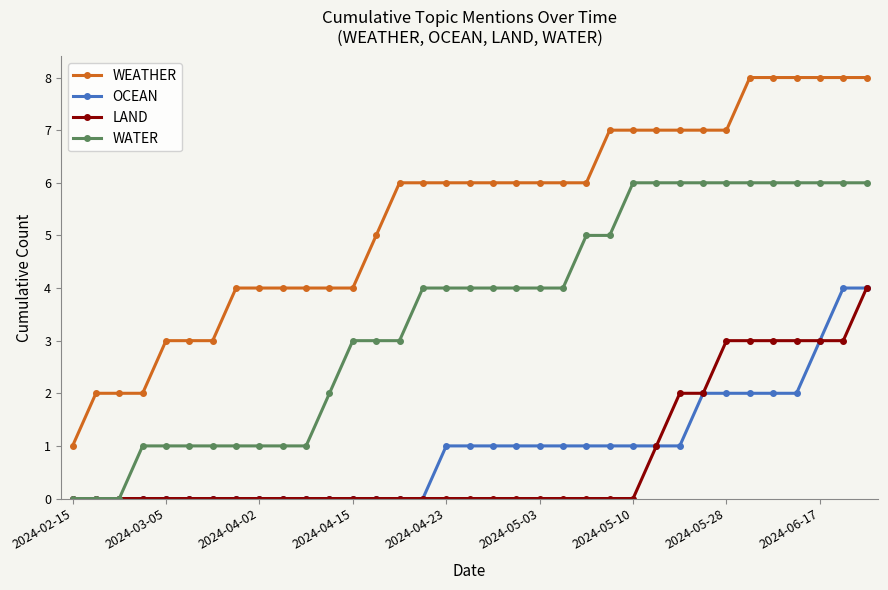

Which series has the largest total across all categories?

WEATHER